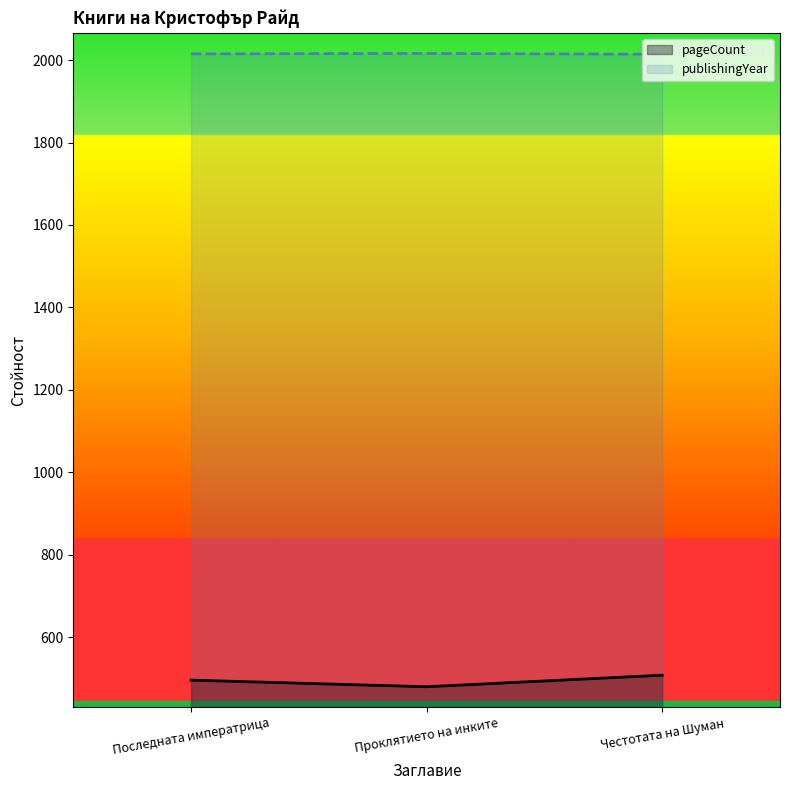

List the series in order of their peak value, highest first.

publishingYear, pageCount